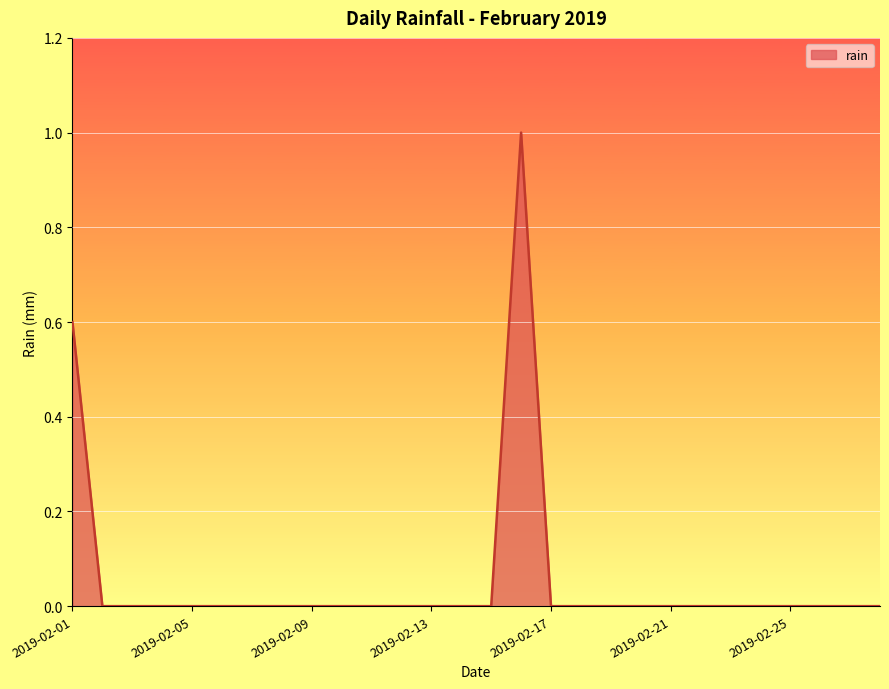

What is the maximum value shown in the chart?

1.0